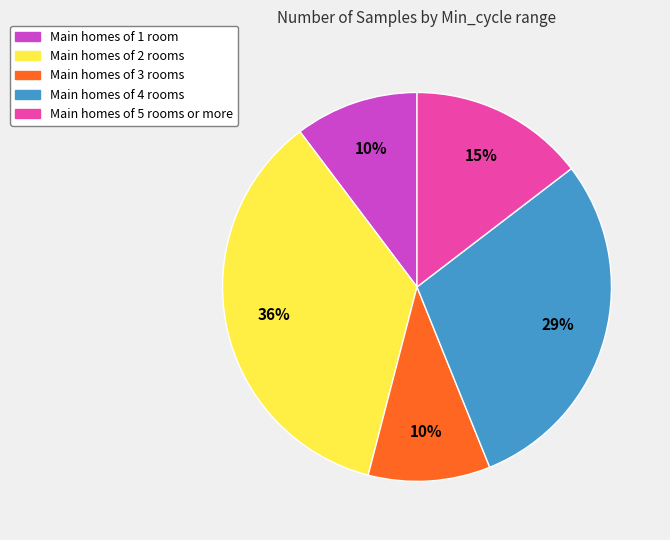

Is there a majority slice in this chart?

No